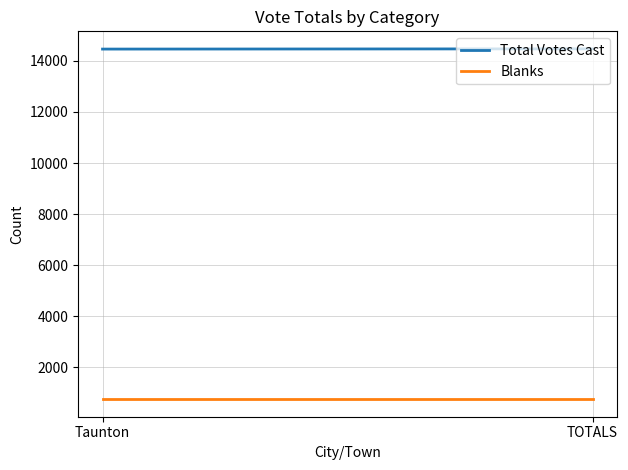

How many lines are shown in the chart?

2